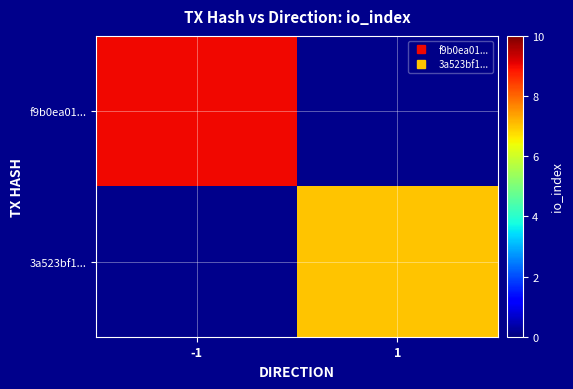

Rank the series by their average value, from highest to lowest.

f9b0ea01..., 3a523bf1...